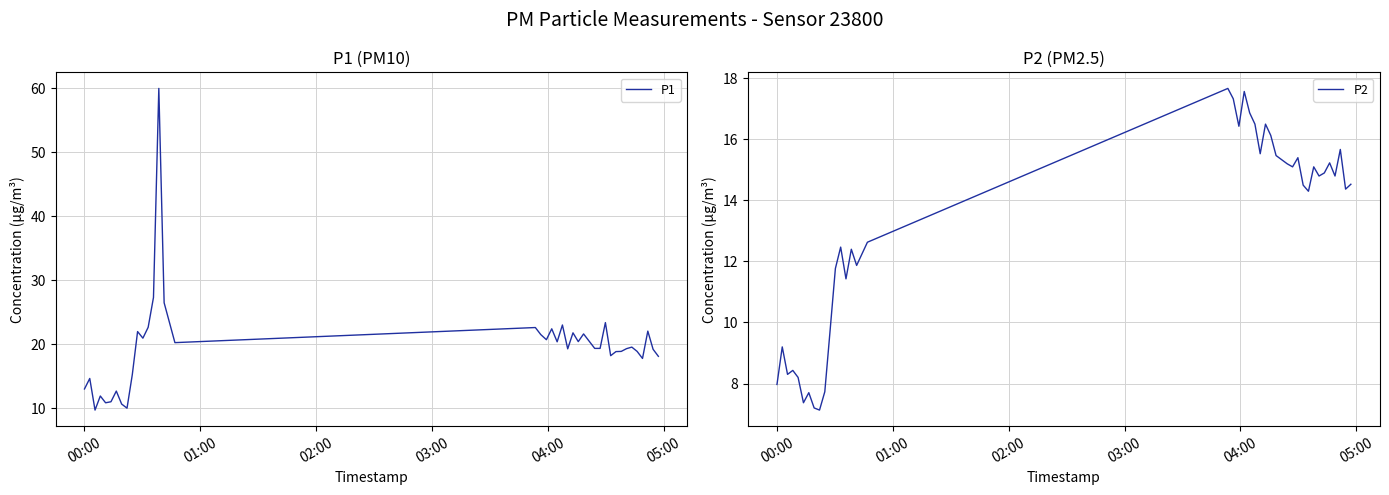

Does the chart display data point markers on the line(s)?

No